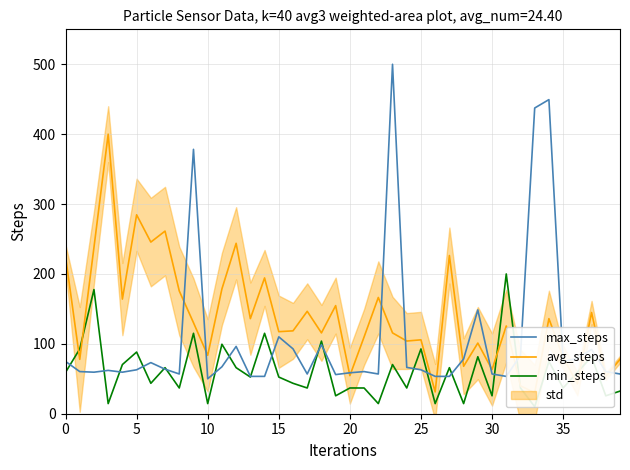

Count the number of data series in this chart.

3